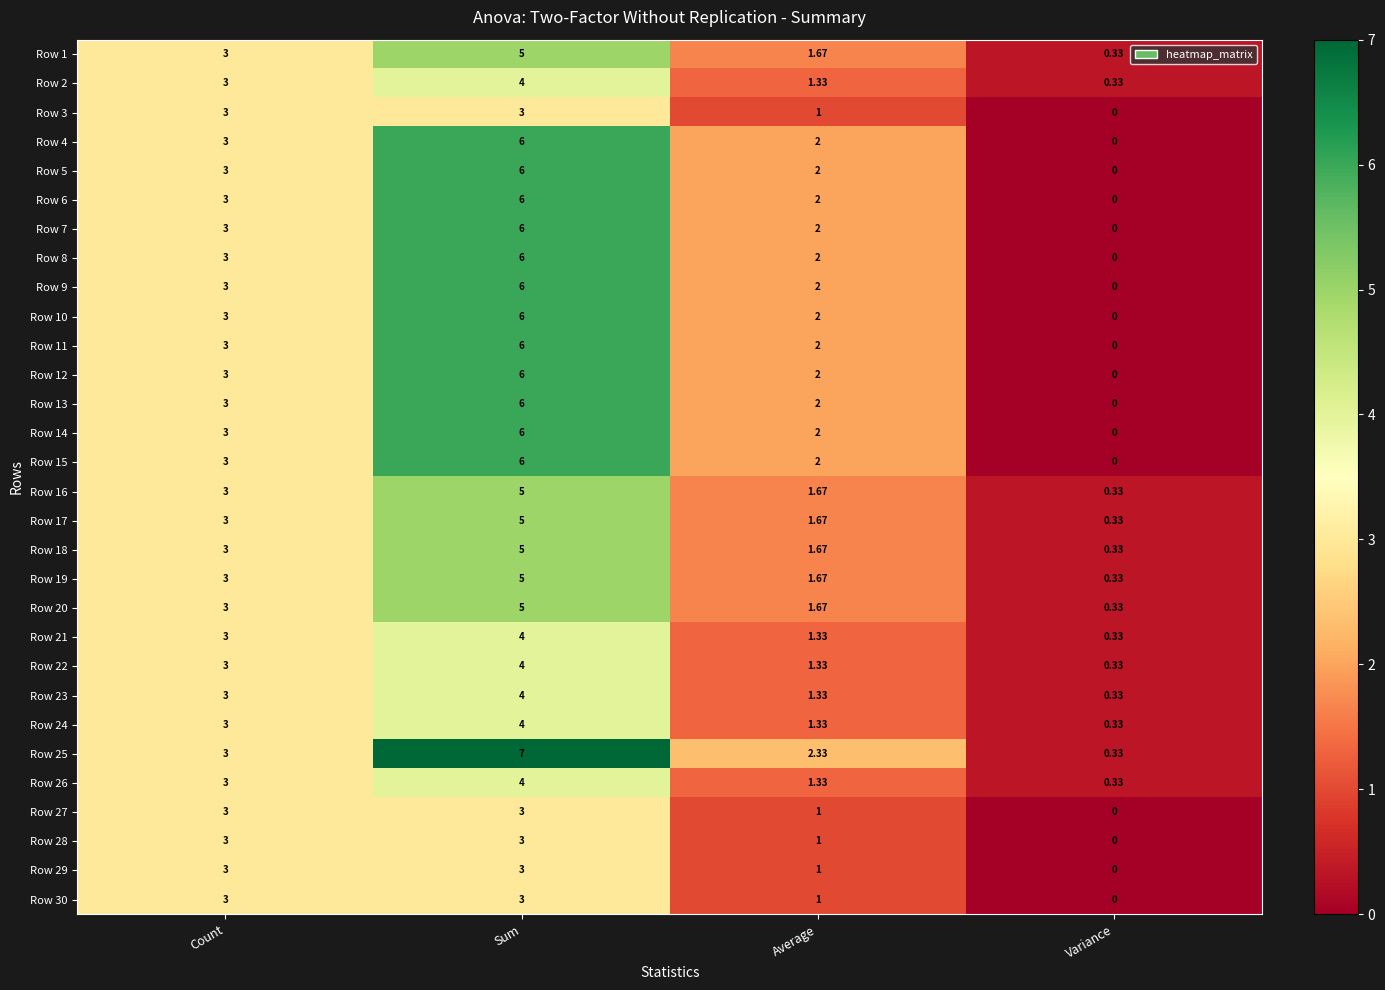

At which label is Row 5 closest to 3?

Count